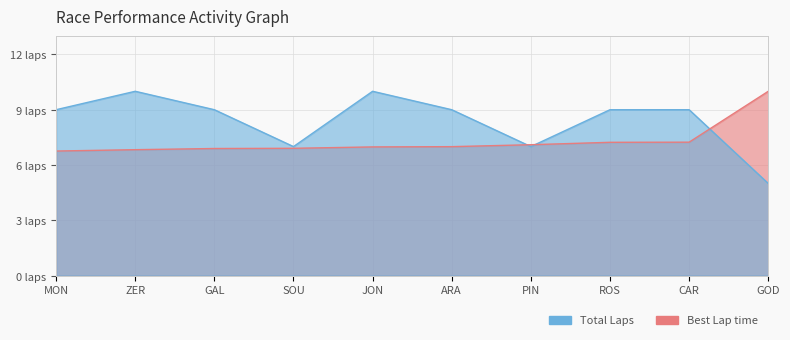

What is the average value of the Best Lap time series?

7.3